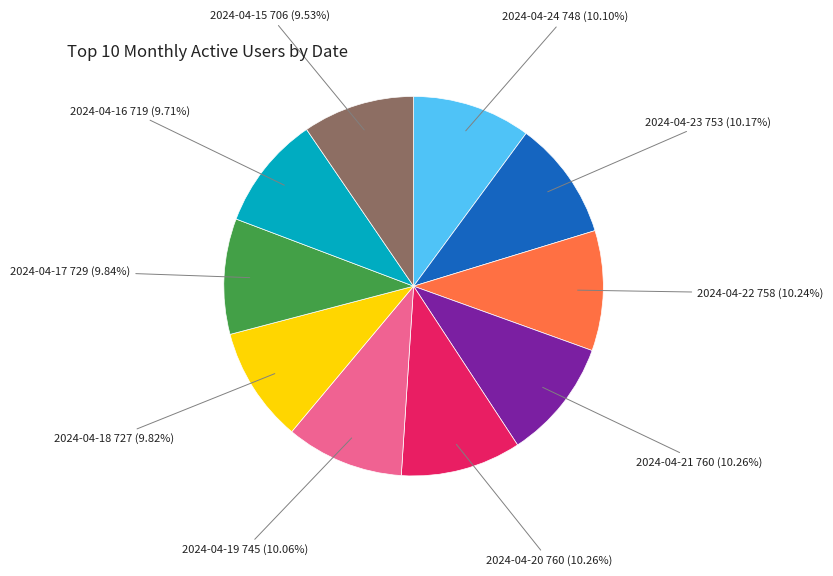

Approximately how many times larger is the value at 2024-04-18 compared to 2024-04-20?

1.0